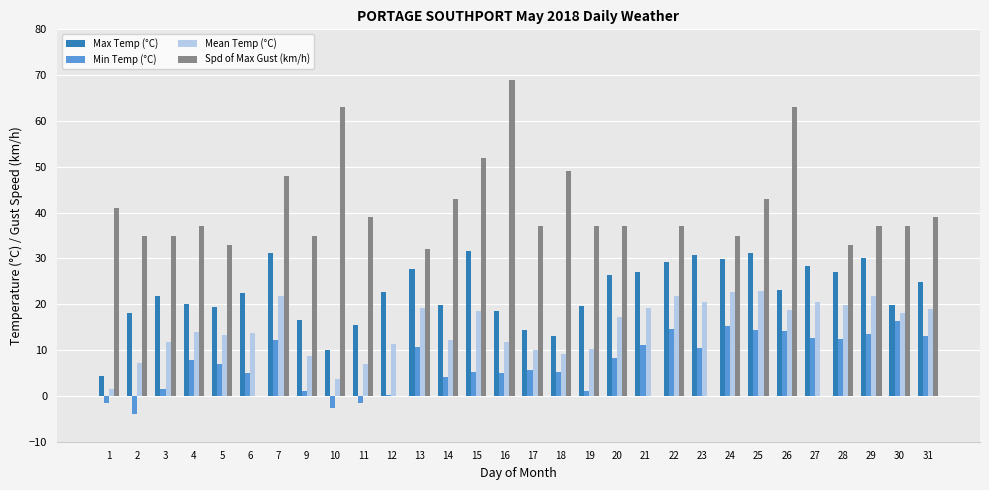

Is the value of Min Temp (°C) at 31 greater than the value of Spd of Max Gust (km/h) at 4?

No